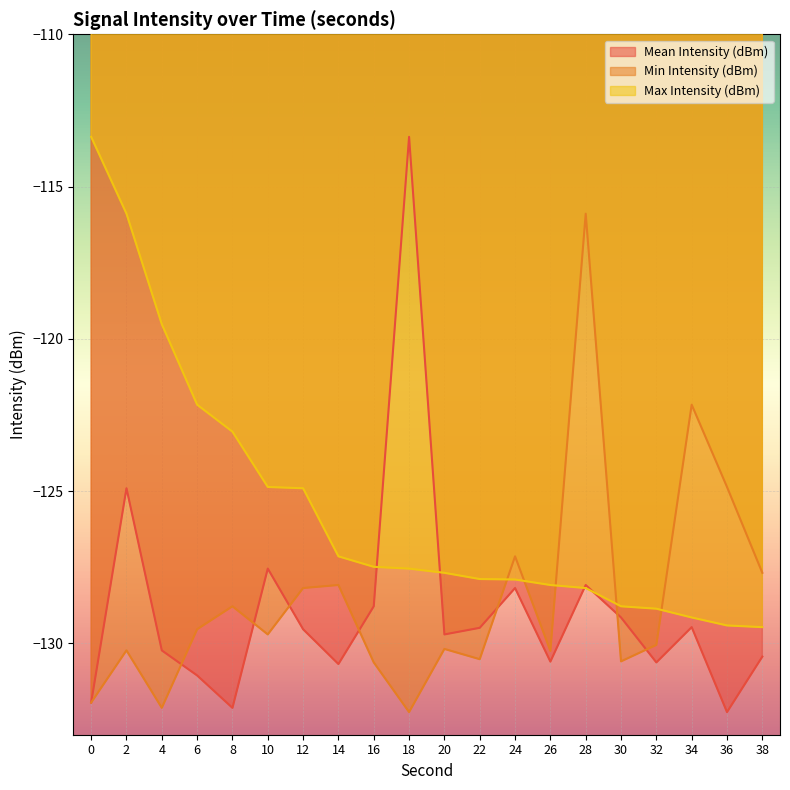

At which label does Mean Intensity (dBm) reach its minimum?

36